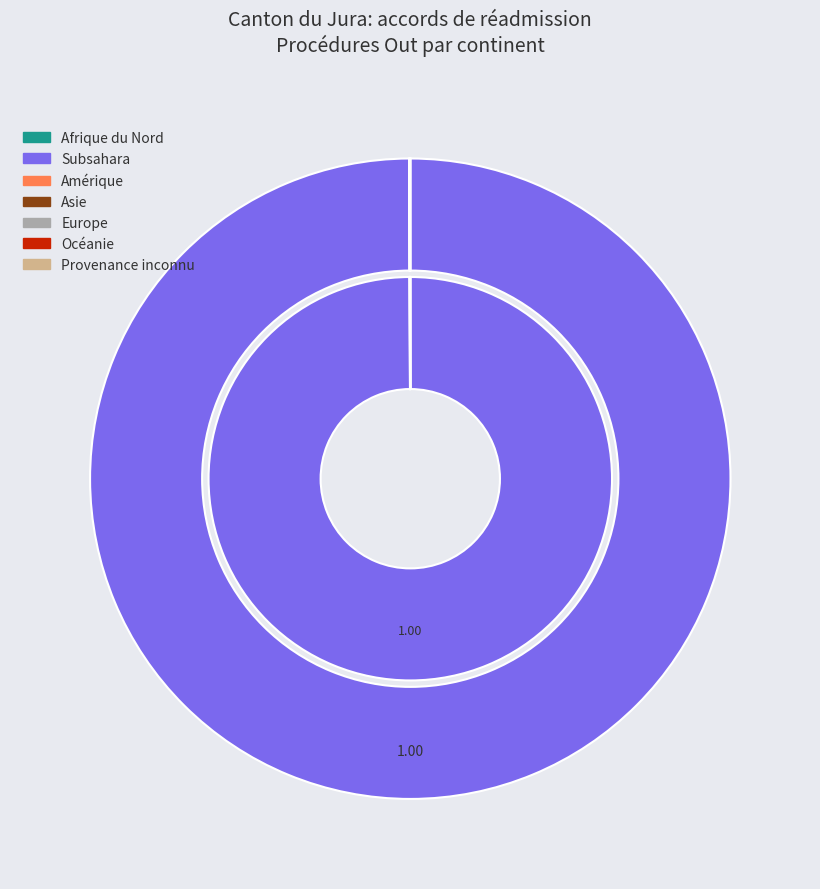

True or false: Subsahara accounts for 92% of the total.

False